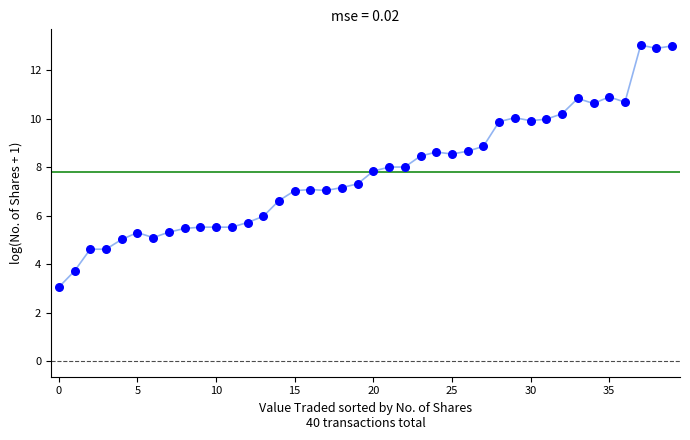

What is the range of Y values (max minus min)?

10.0